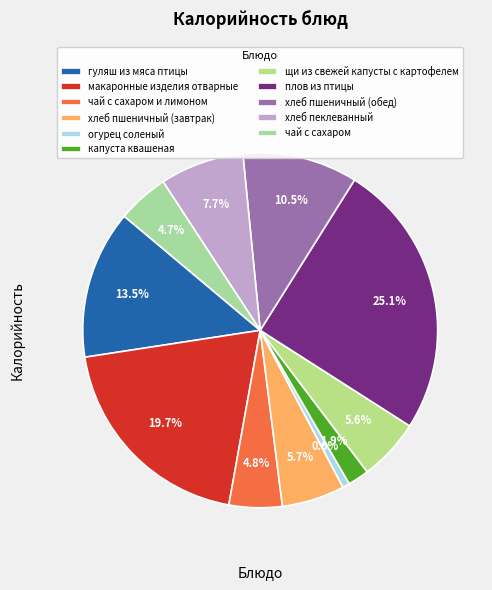

True or false: хлеб пшеничный (завтрак) accounts for 19% of the total.

False